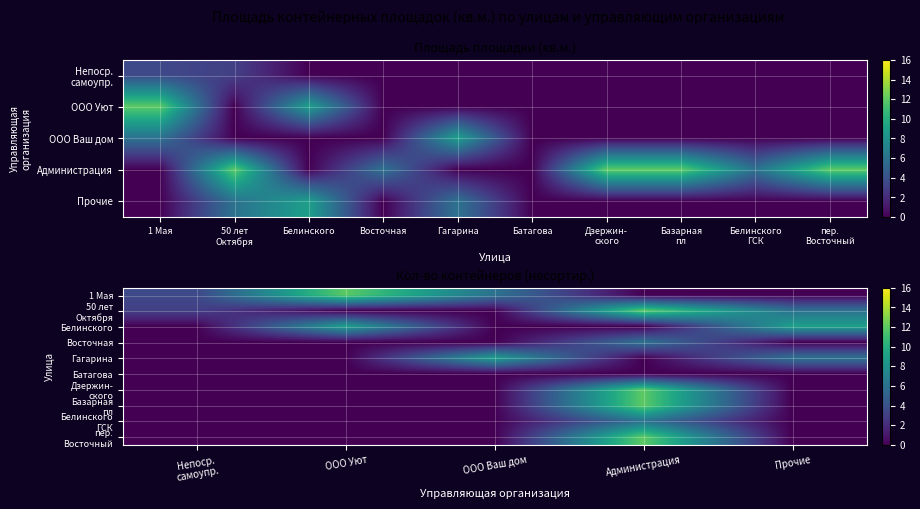

Read the Восточная value at Администрация.

6.0